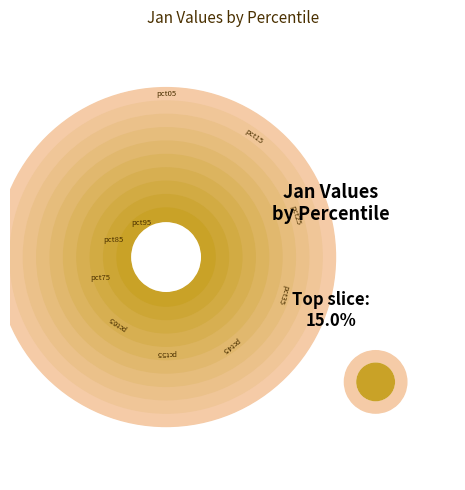

What portion of the pie excludes pct85?

84.6%